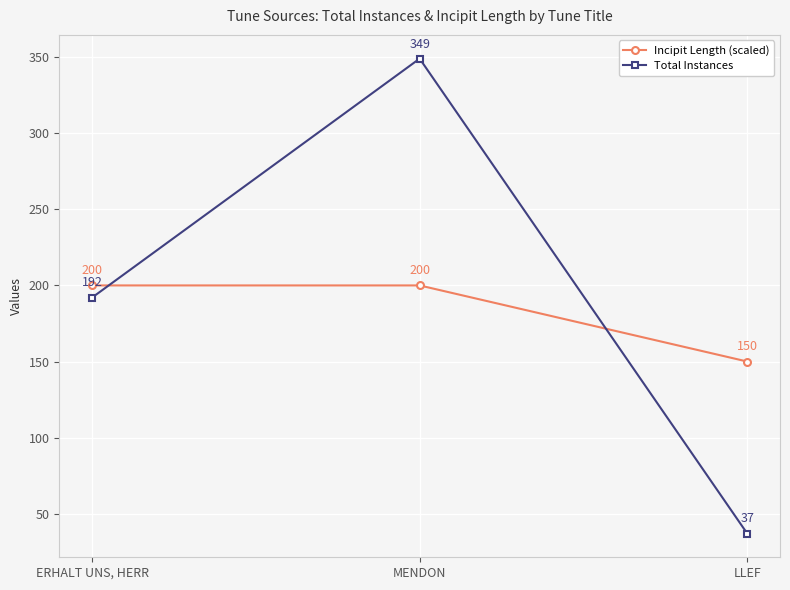

Reading left to right, extract all data points from this chart.

Incipit Length (scaled): ERHALT UNS, HERR=200	MENDON=200	LLEF=150
Total Instances: ERHALT UNS, HERR=192	MENDON=349	LLEF=37